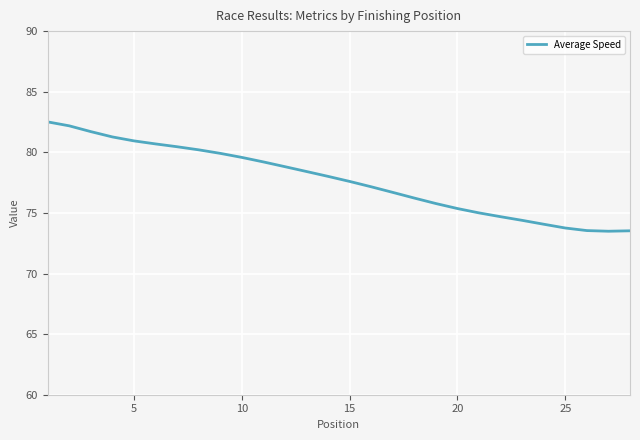

What is the smallest value displayed?

73.5